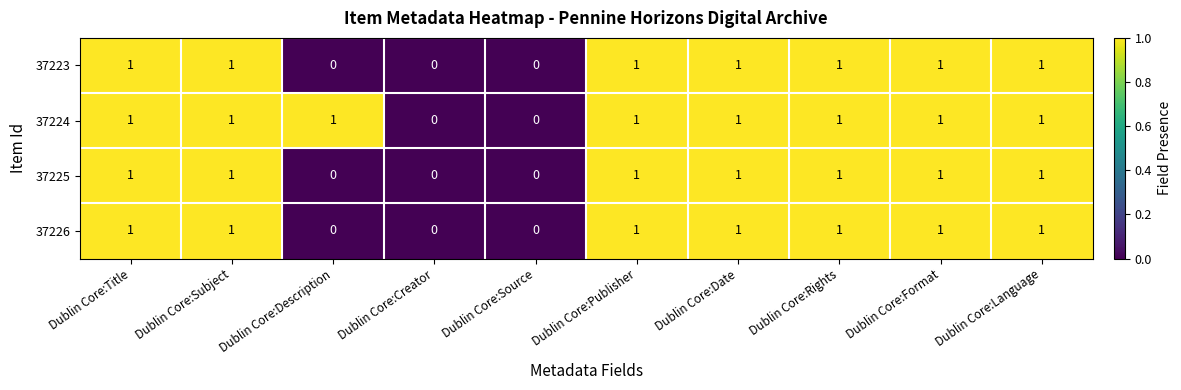

Which series has the largest total across all categories?

37224